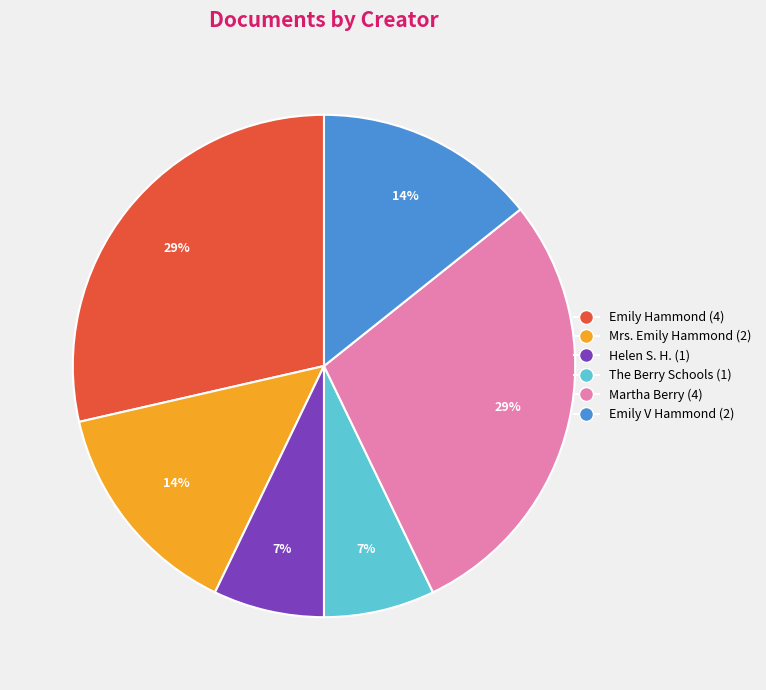

To the nearest percent, what is the average slice percentage?

17%